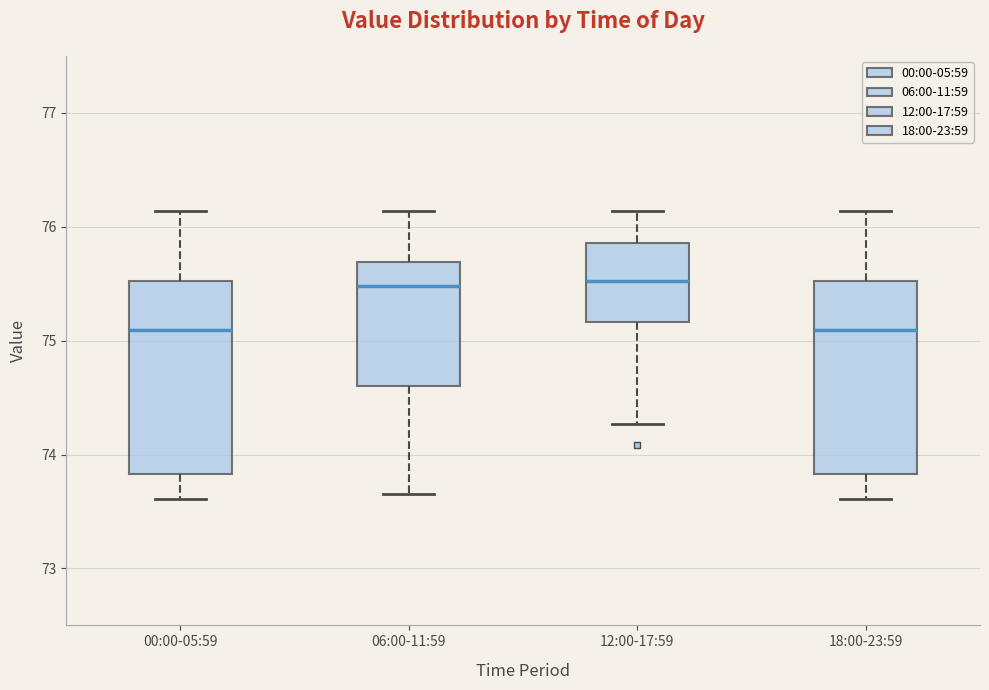

Reading left to right, read every box against the y-axis: the position of its median line, the range the box covers, and the ends of its whiskers. The values are not printed on the chart, so give them approximately, as read against the axis.

00:00-05:59: median 75.1, box 73.8 to 75.5, whiskers 73.6 to 76.1
06:00-11:59: median 75.5, box 74.6 to 75.7, whiskers 73.7 to 76.1
12:00-17:59: median 75.5, box 75.2 to 75.9, whiskers 74.3 to 76.1
18:00-23:59: median 75.1, box 73.8 to 75.5, whiskers 73.6 to 76.1